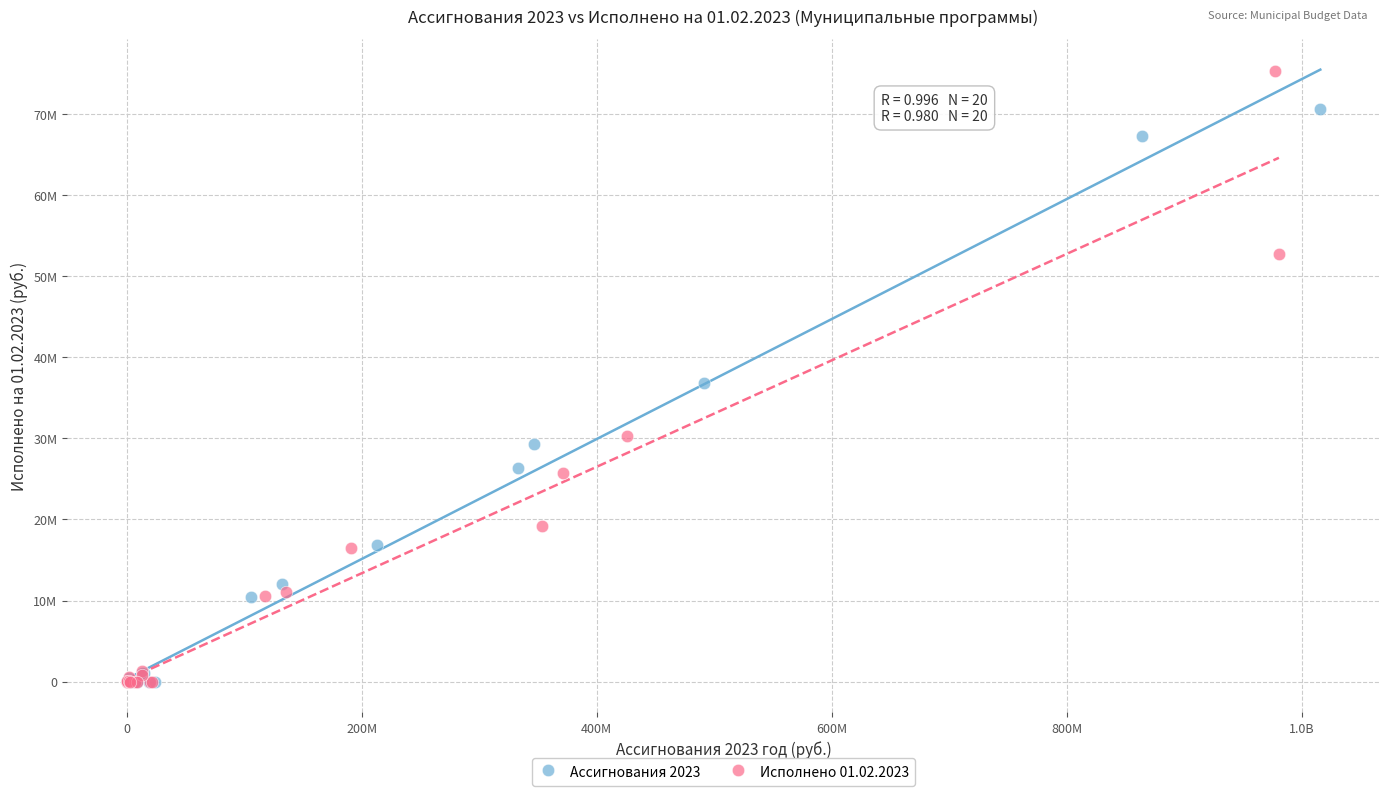

What are all the series names shown in the legend?

Ассигнования 2023, Исполнено 01.02.2023